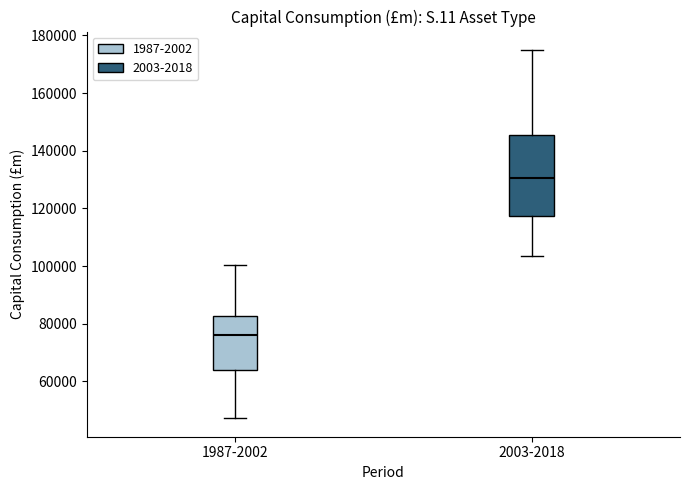

Reading left to right, transcribe this box plot: for each box, give where its median line is, the range the box spans, and where its two whiskers end, as read against the y-axis. The values are not printed on the chart, so give them approximately, as read against the axis.

1987-2002: median 76000, box 64000 to 82000, whiskers 48000 to 100000
2003-2018: median 130000, box 118000 to 146000, whiskers 104000 to 174000